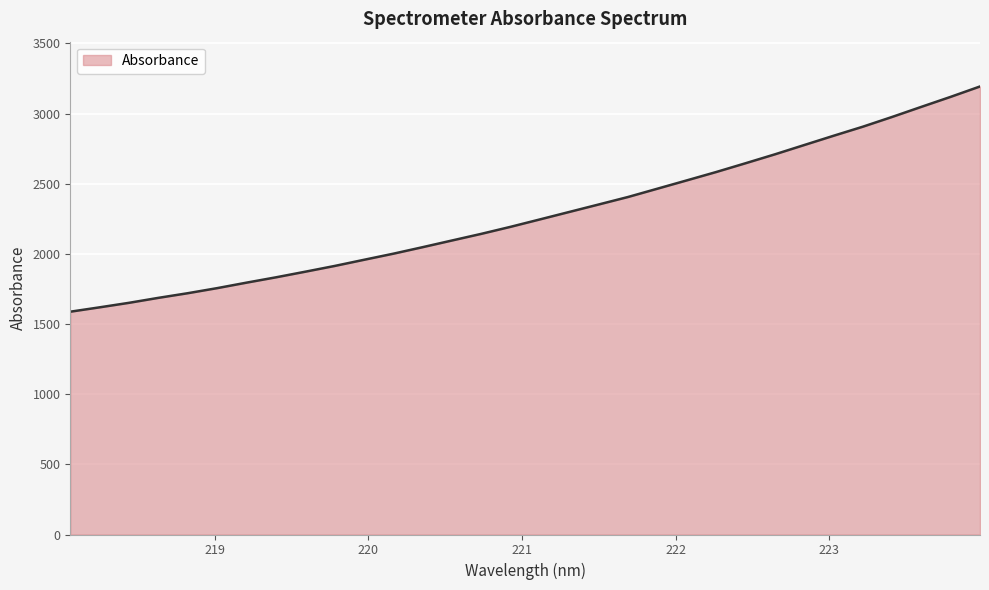

What is the maximum value shown in the chart?

3193.6